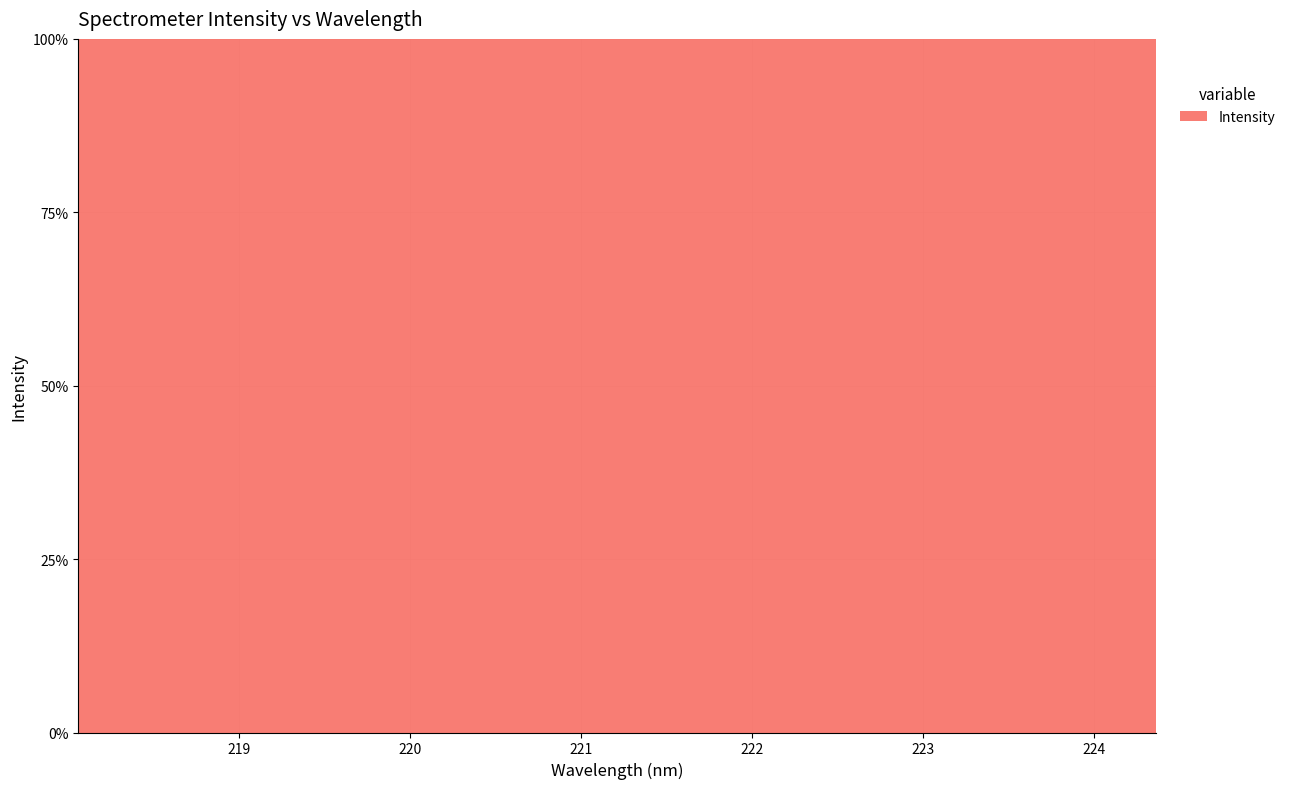

Reading left to right, transcribe all the data shown in this chart.

2987.7	3052.3	3113.8	3186.6	3253.6	3328.3	3404.1	3480.9	3562.0	3644.0	3729.6	3818.4	3910.9	4005.5	4102.5	4198.9	4306.0	4415.3	4518.4	4621.7	4739.6	4858.1	4977.4	5099.7	5229.5	5357.0	5490.2	5618.4	5759.9	5902.4	6045.7	6196.1	6347.3	6503.5